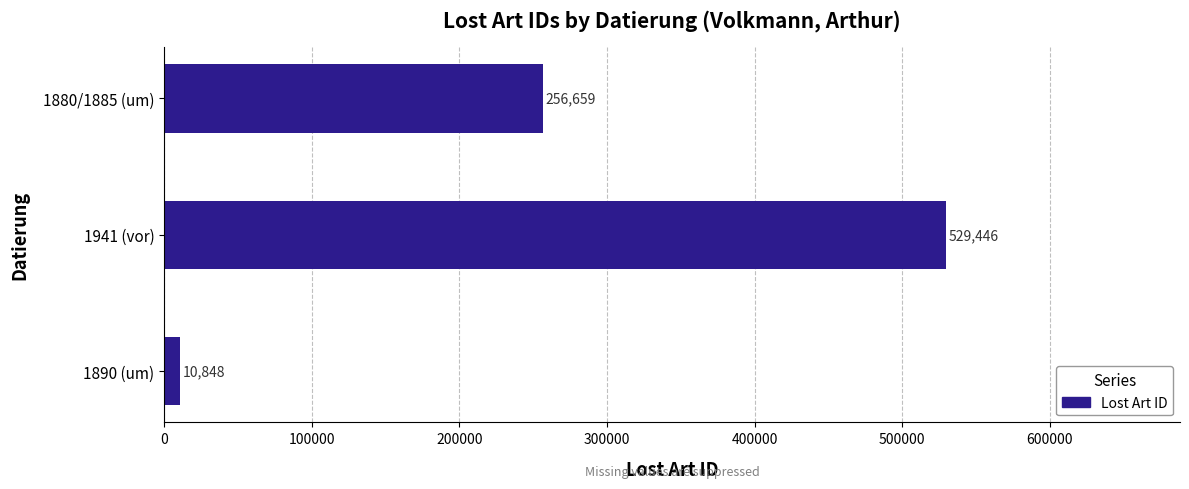

What is the change in value from 1890 (um) to 1880/1885 (um)?

+245811